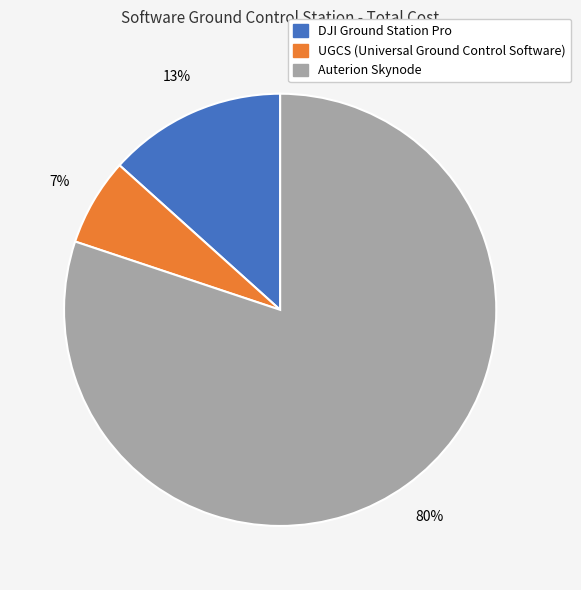

Between UGCS (Universal Ground Control Software) and DJI Ground Station Pro, which is larger?

DJI Ground Station Pro